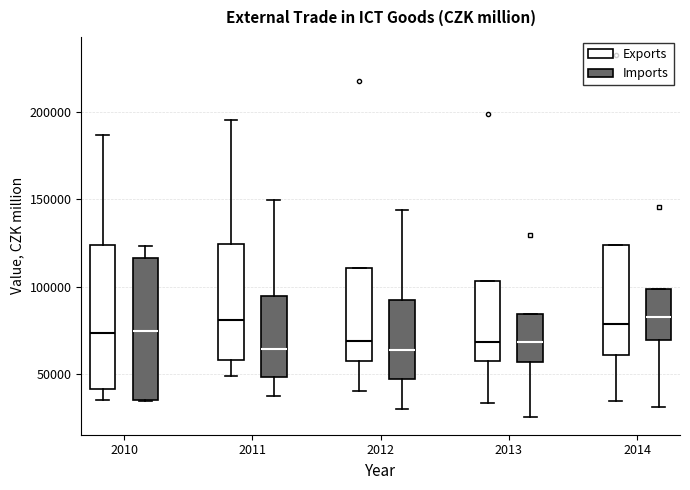

Reading left to right, read every box against the y-axis: the position of its median line, the range the box covers, and the ends of its whiskers. The values are not printed on the chart, so give them approximately, as read against the axis.

2010 (Exports): median 75000, box 40000 to 125000, whiskers 35000 to 185000
2010 (Imports): median 75000, box 35000 to 115000, whiskers 35000 to 125000
2011 (Exports): median 80000, box 60000 to 125000, whiskers 50000 to 195000
2011 (Imports): median 65000, box 50000 to 95000, whiskers 40000 to 150000
2012 (Exports): median 70000, box 60000 to 110000, whiskers 40000 to 110000
2012 (Imports): median 65000, box 45000 to 90000, whiskers 30000 to 145000
2013 (Exports): median 70000, box 60000 to 105000, whiskers 35000 to 105000
2013 (Imports): median 70000, box 55000 to 85000, whiskers 25000 to 85000
2014 (Exports): median 80000, box 60000 to 125000, whiskers 35000 to 125000
2014 (Imports): median 85000, box 70000 to 100000, whiskers 30000 to 100000